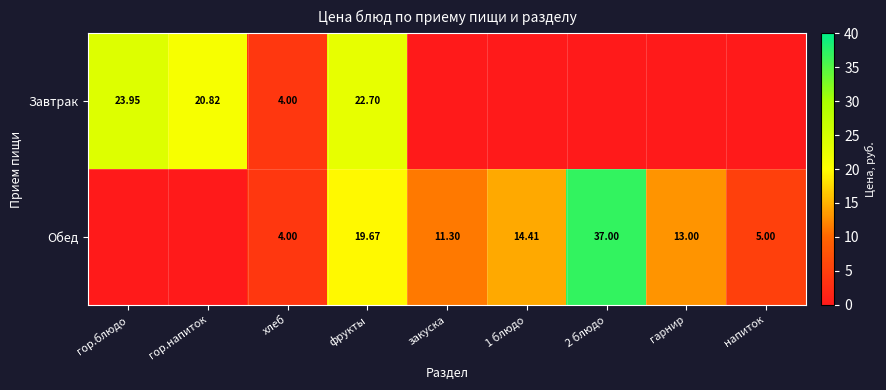

Rank the series at фрукты from highest to lowest value.

Завтрак, Обед